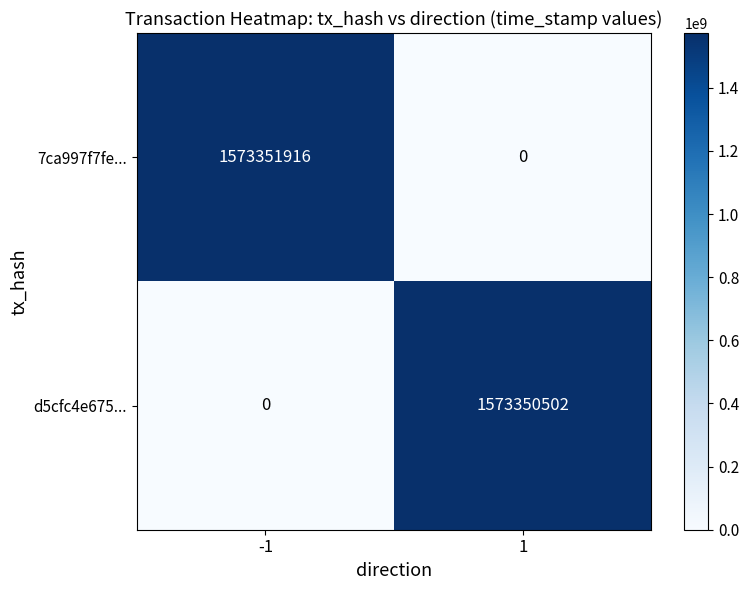

How many values in 7ca997f7fe... are above zero?

1